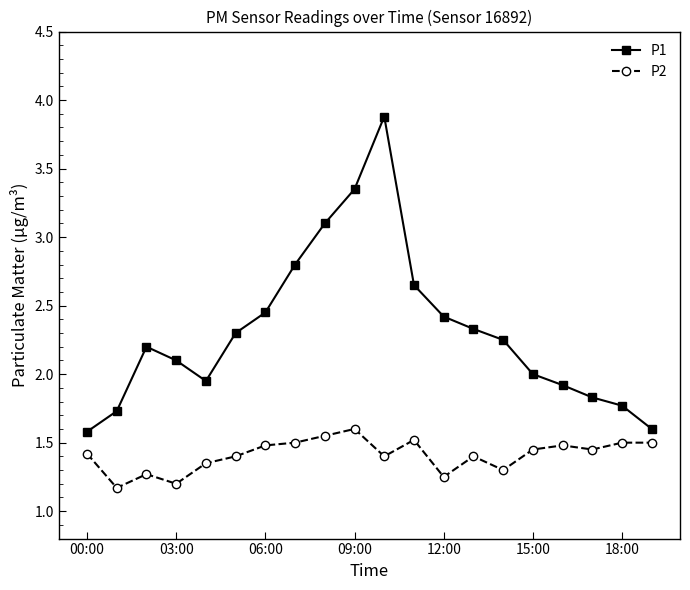

What is the average value of the P1 series?

2.3